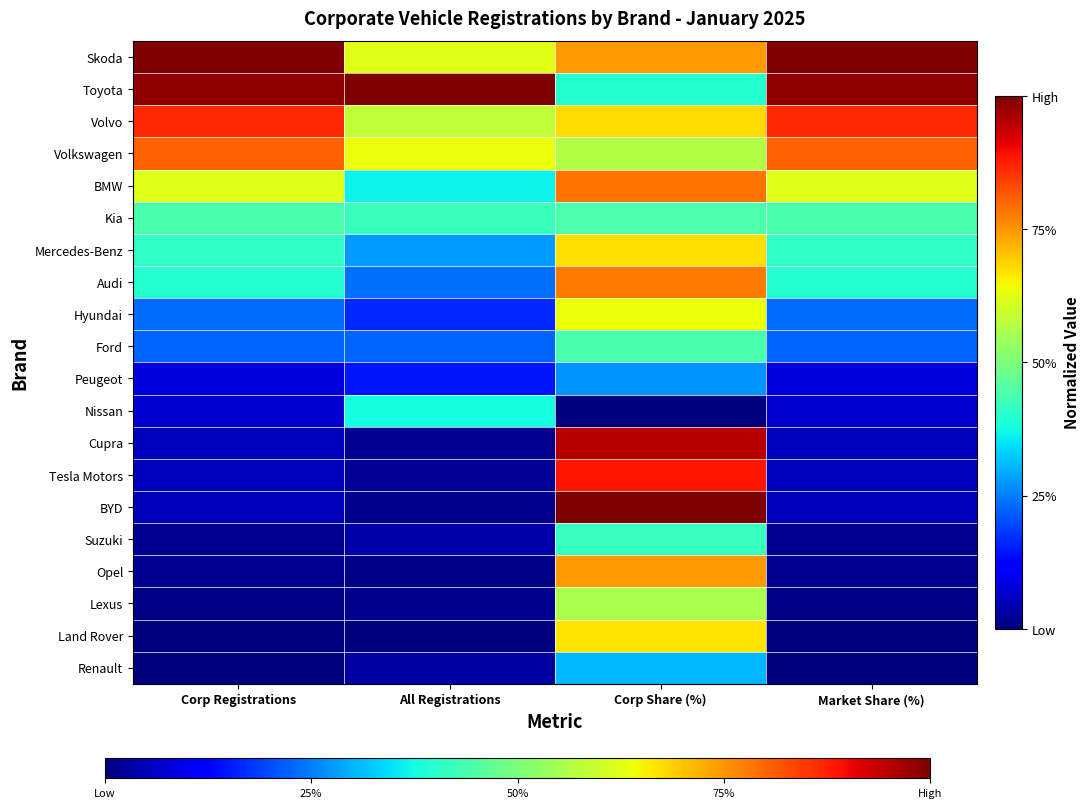

Count the number of categories in the chart.

4